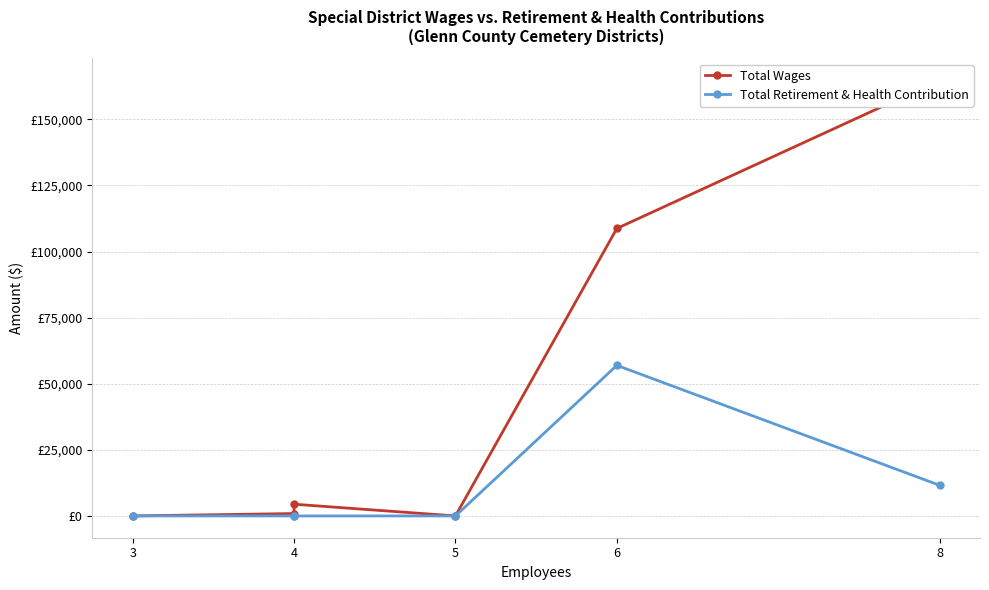

What are all the series names shown in the legend?

Total Wages, Total Retirement & Health Contribution